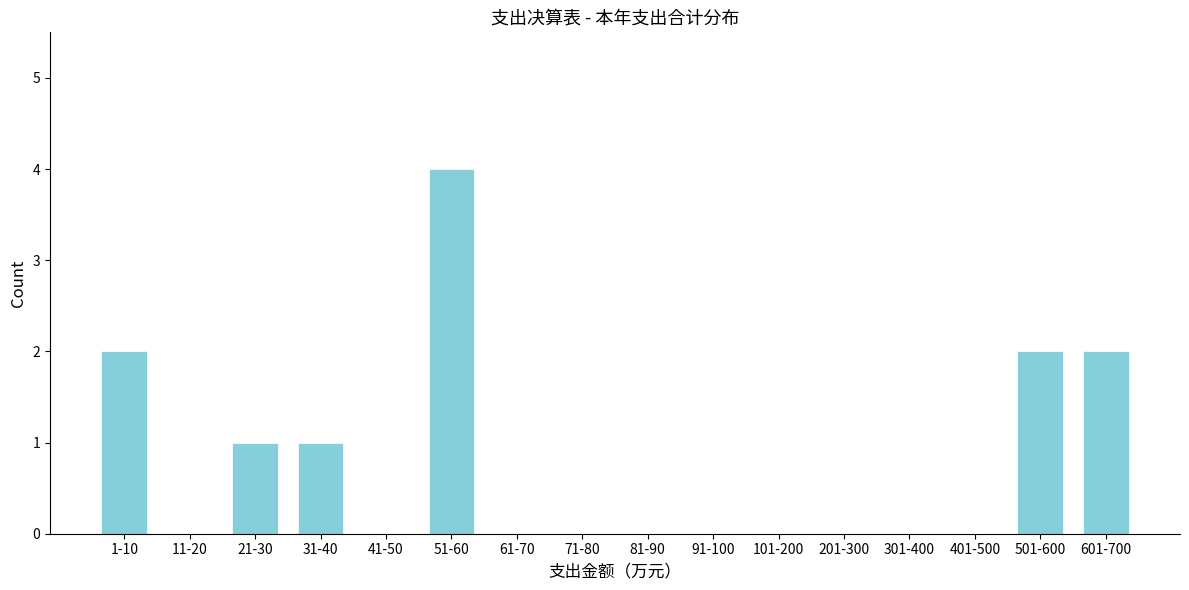

Reading left to right, what are all the values shown in this chart?

1-10=2	11-20=0	21-30=1	31-40=1	41-50=0	51-60=4	61-70=0	71-80=0	81-90=0	91-100=0	101-200=0	201-300=0	301-400=0	401-500=0	501-600=2	601-700=2